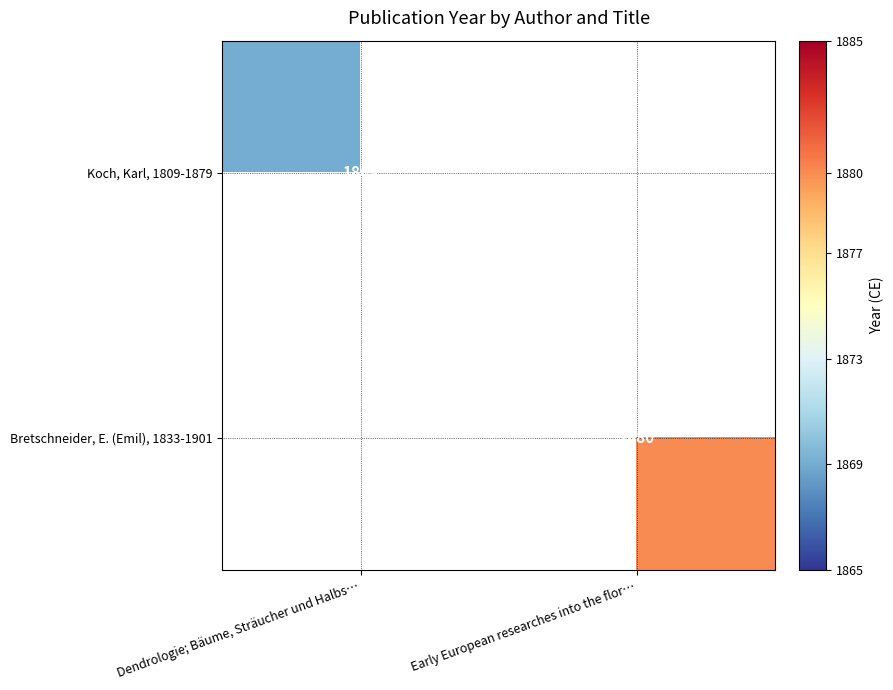

Is it true that Koch, Karl, 1809-1879 equals 1869 at Dendrologie; Bäume, Sträucher und Halbs…?

True